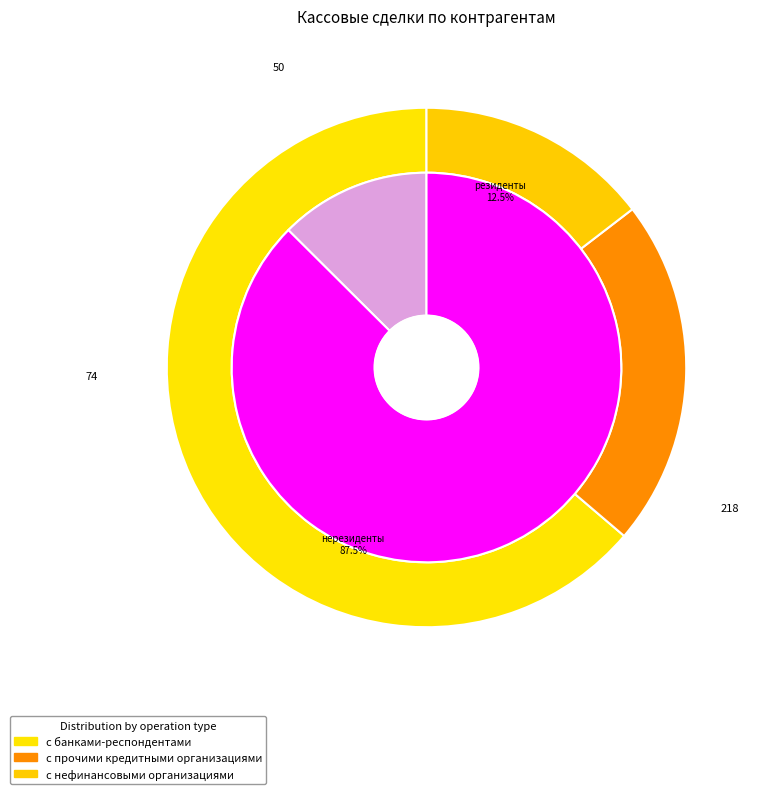

Combined, do с банками-респондентами and с нефинансовыми организациями account for over 50%?

Yes